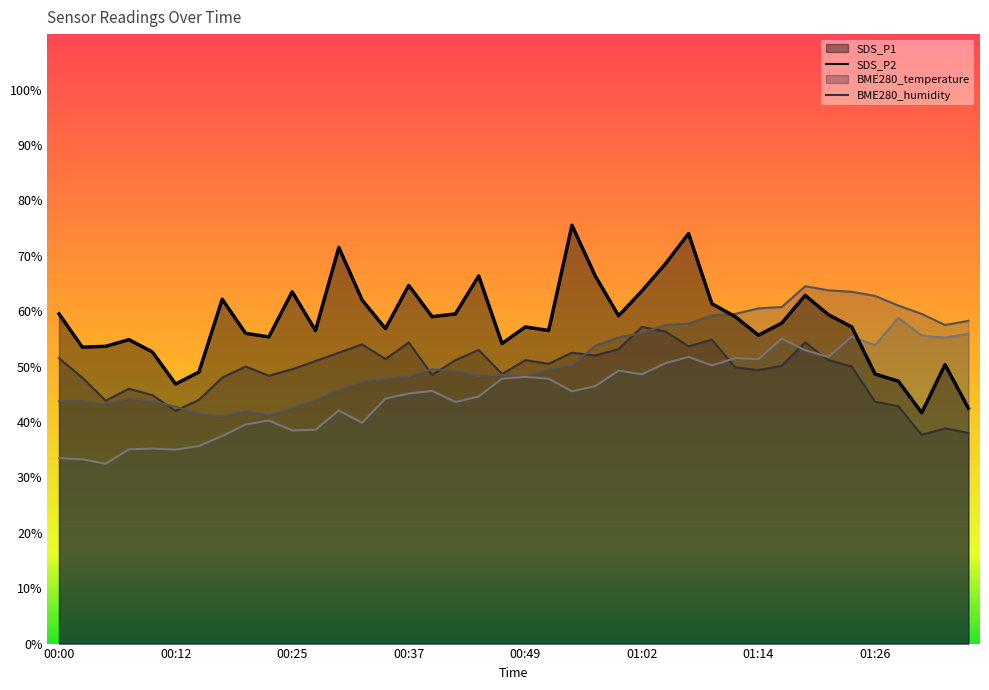

Where is SDS_P2 nearest to the value 47?

00:02